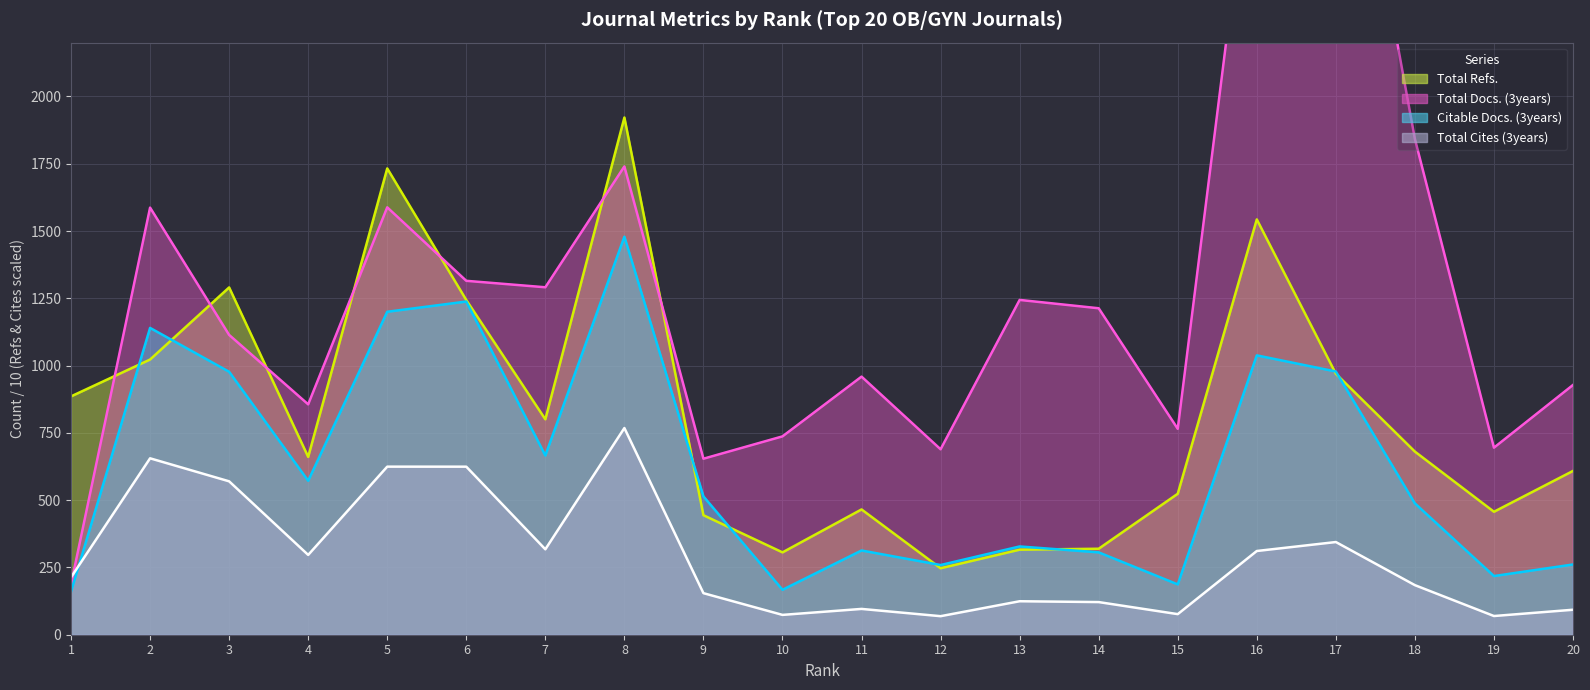

At which label does Total Docs. (3years) (line) first exceed 1213?

2